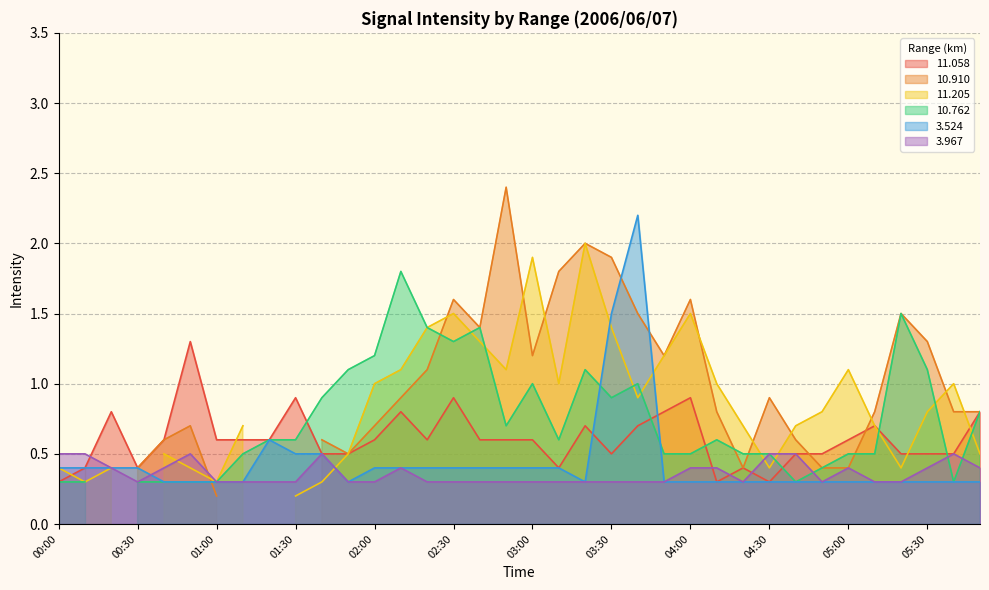

What is the minimum value for 3.967?

0.3